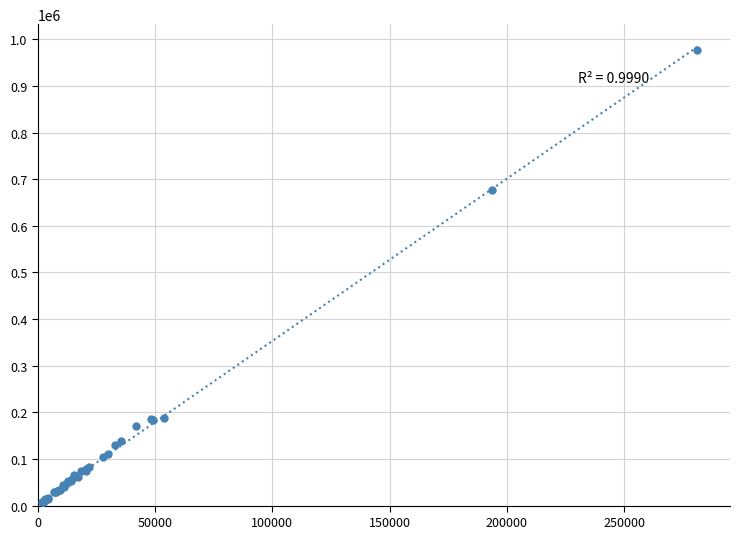

What Y value in the scatter plot is closest to 492557?

675899